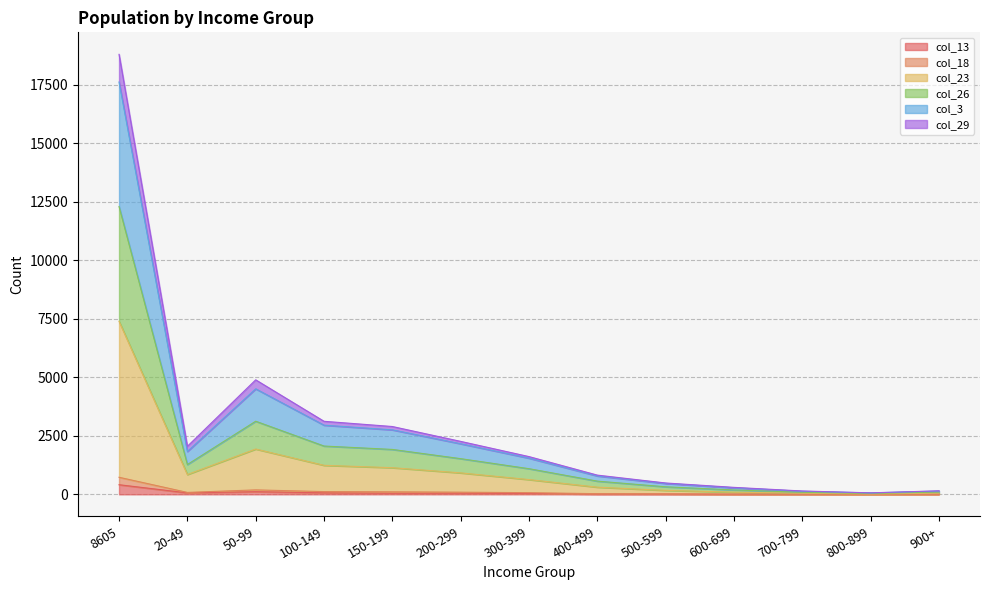

What is the total value across all series at 400-499?

821